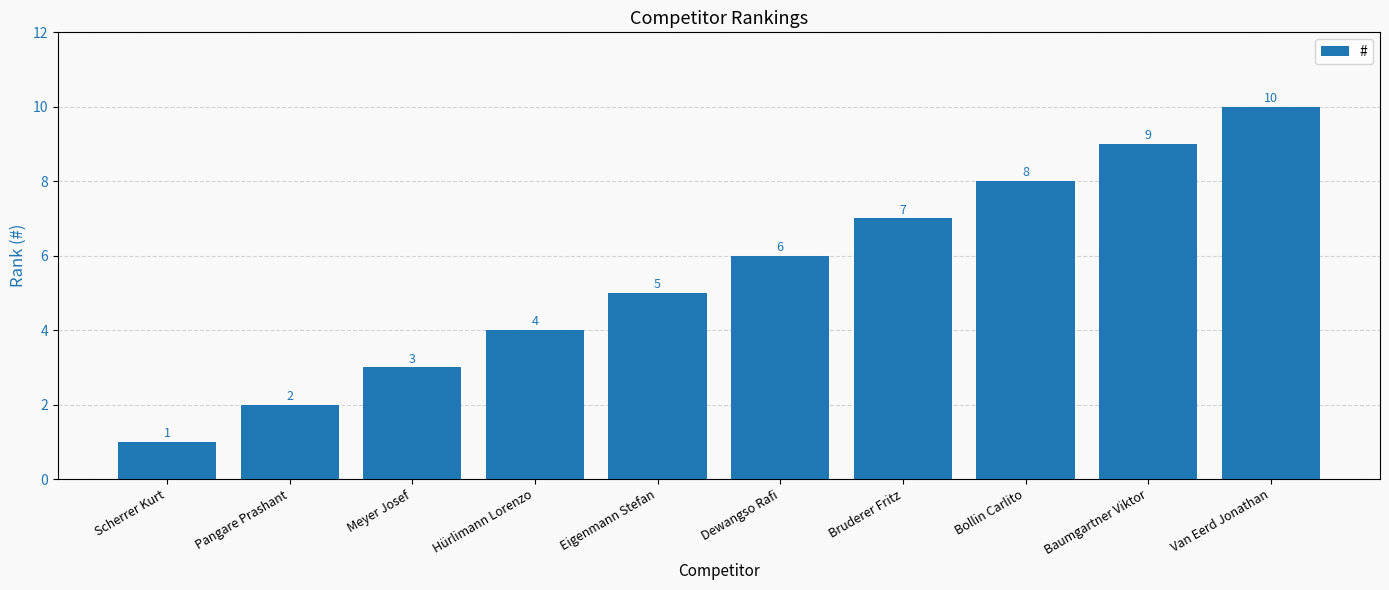

What is the value of the 10th bar from the left?

10